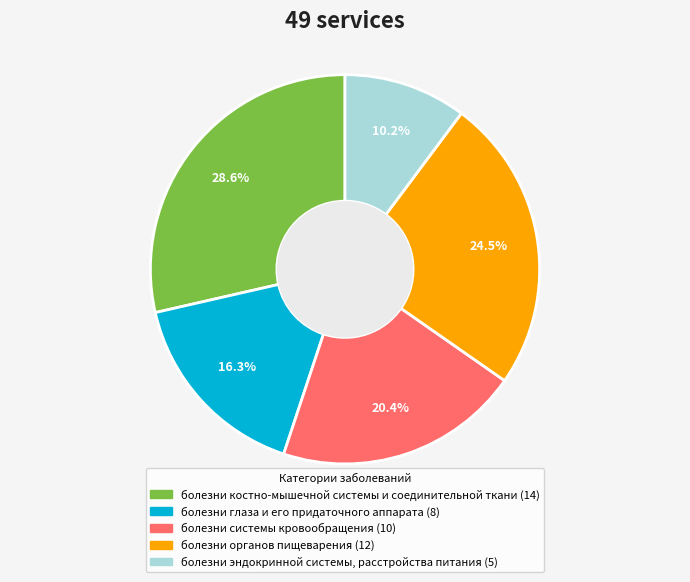

To the nearest percent, what is the average slice percentage?

20%